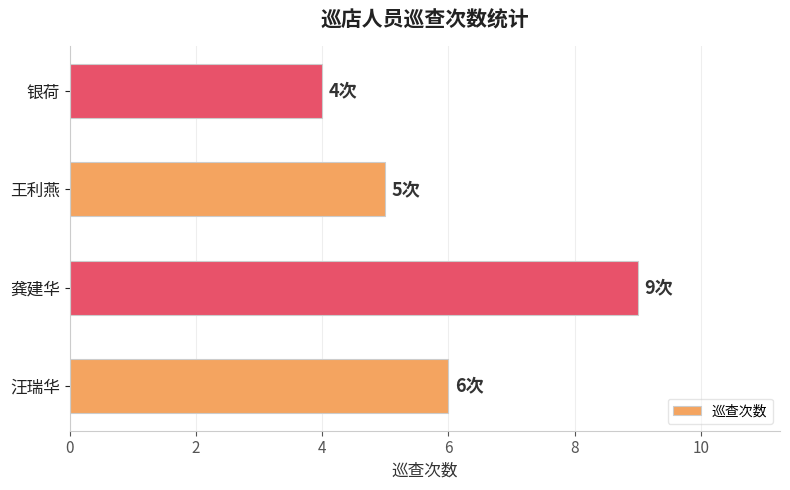

What is the maximum value shown in the chart?

9